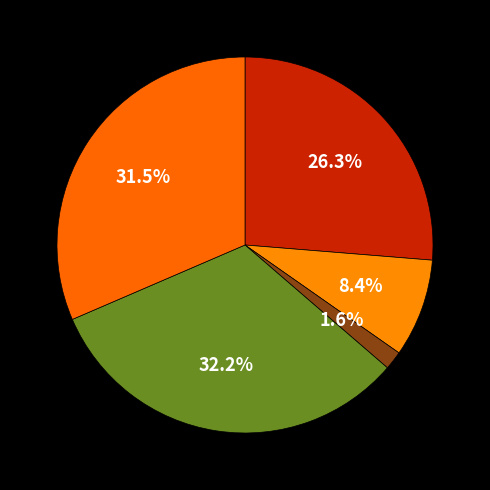

Rank the categories by value from highest to lowest.

電子收文, 紙本收文, 電子發文, 紙本發文, 線上簽核